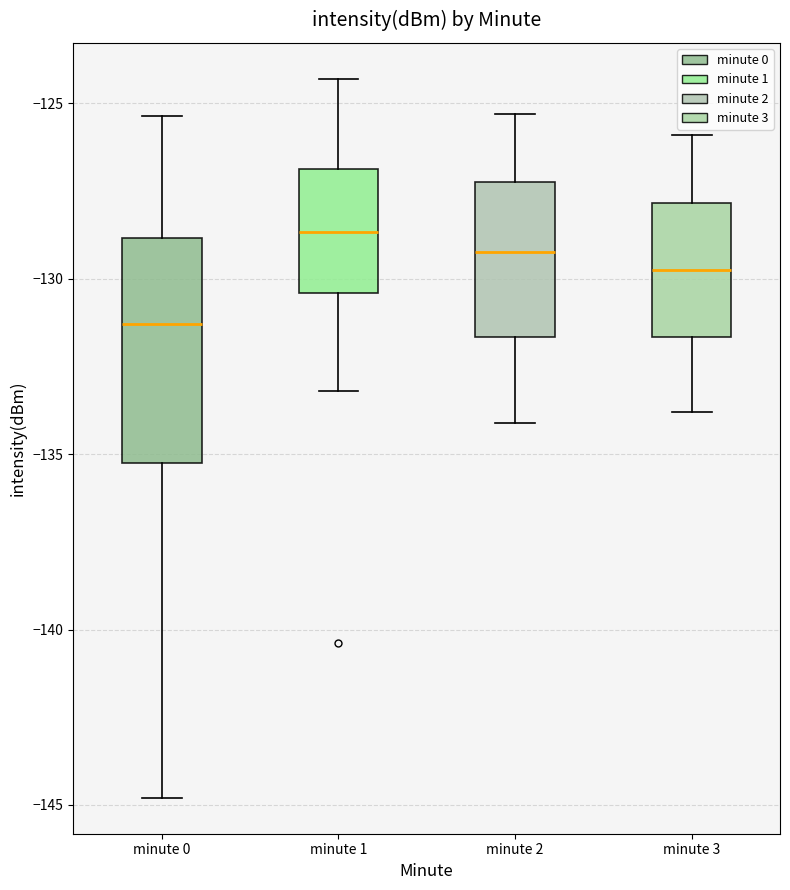

Reading left to right, transcribe this box plot: for each box, give where its median line is, the range the box spans, and where its two whiskers end, as read against the y-axis. The values are not printed on the chart, so give them approximately, as read against the axis.

minute 0: median -131.5, box -135.5 to -129.0, whiskers -145.0 to -125.5
minute 1: median -128.5, box -130.5 to -127.0, whiskers -133.0 to -124.5
minute 2: median -129.0, box -131.5 to -127.0, whiskers -134.0 to -125.5
minute 3: median -129.5, box -131.5 to -128.0, whiskers -134.0 to -126.0